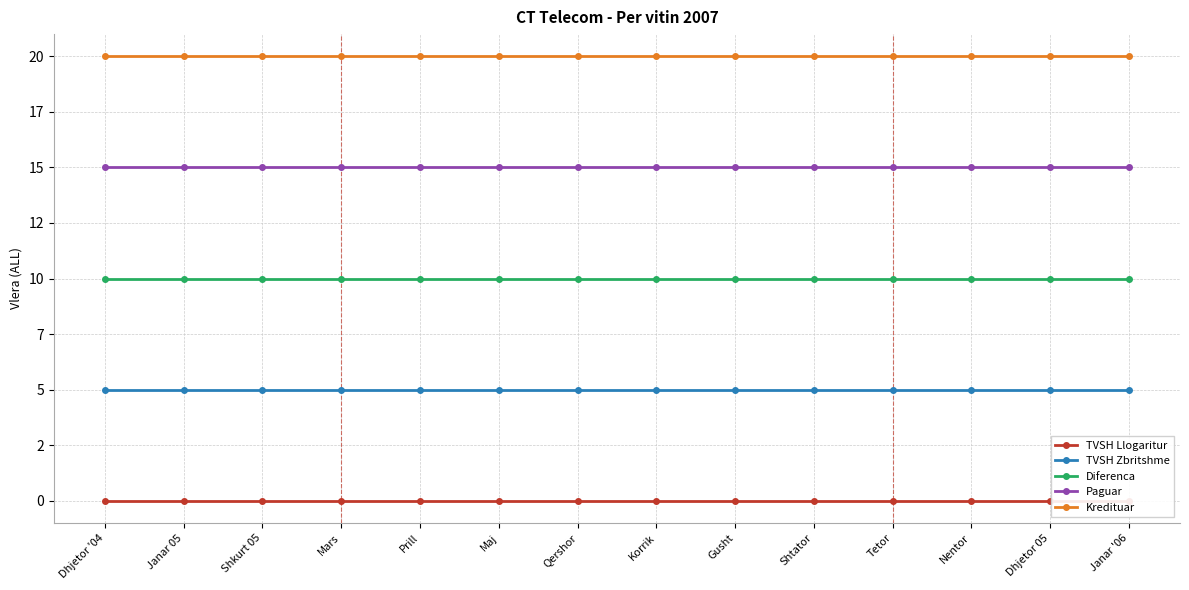

True or false: Kredituar has more than 1 points higher than both neighbors.

False